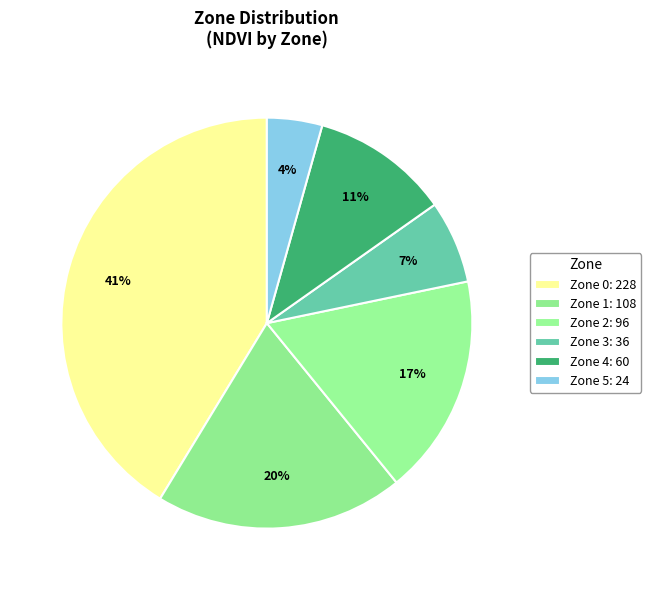

To the nearest percent, what is the difference between the largest and smallest slice percentages?

37%